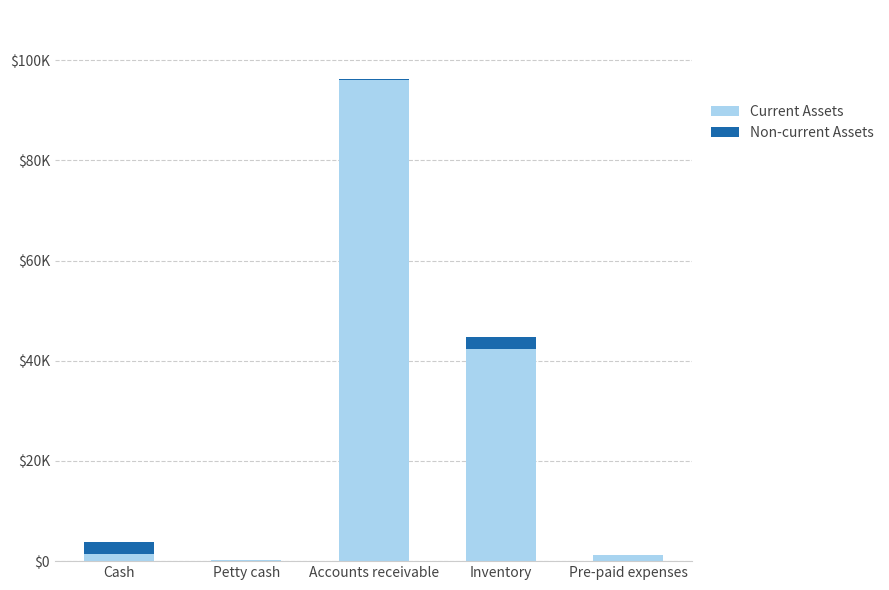

True or false: Current Assets has a value of 42280 at Inventory.

True